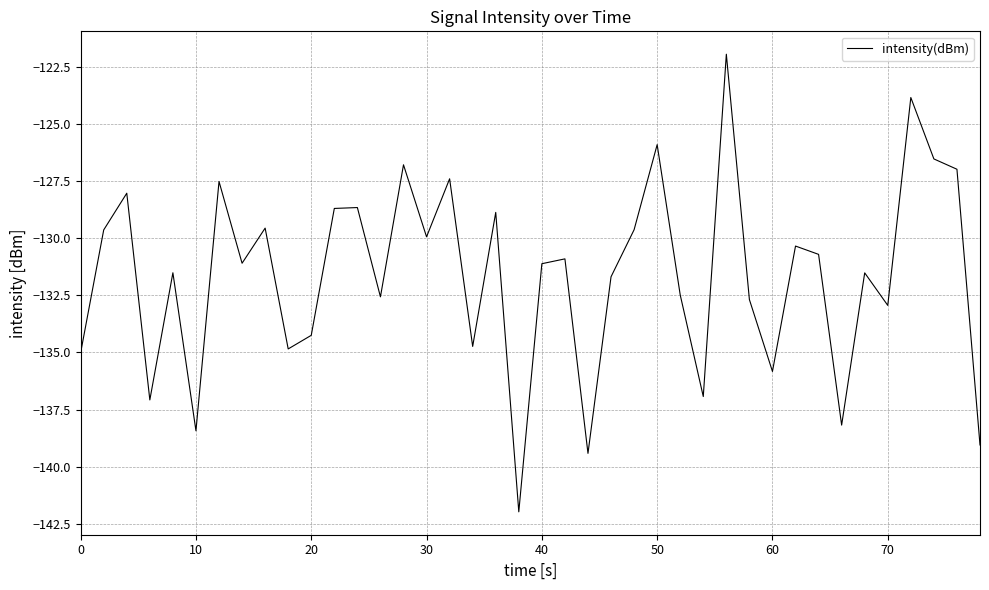

What is the minimum value shown in the chart?

-142.0